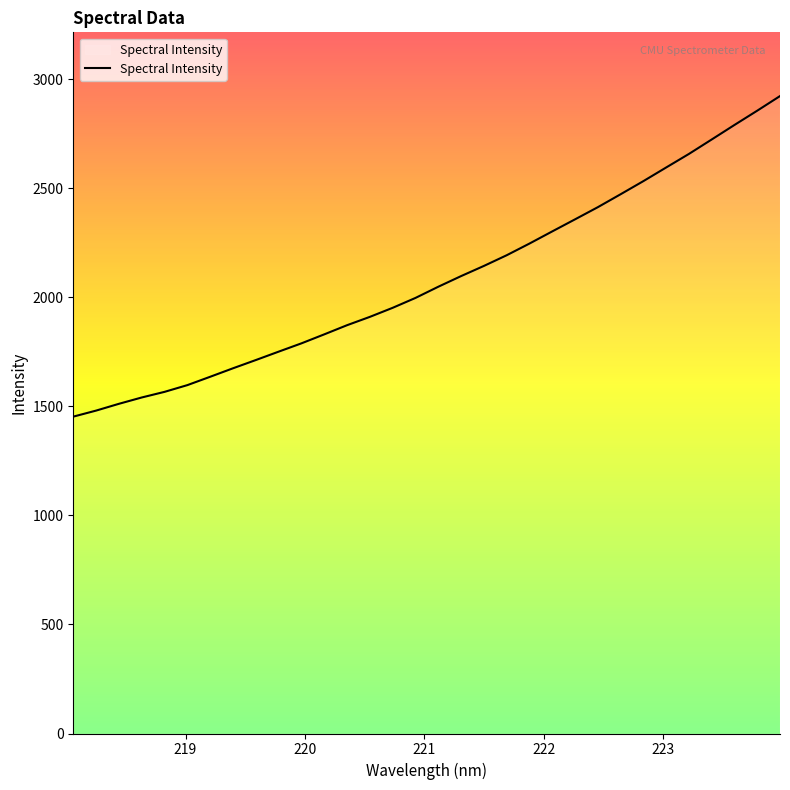

How many lines are shown in the chart?

1